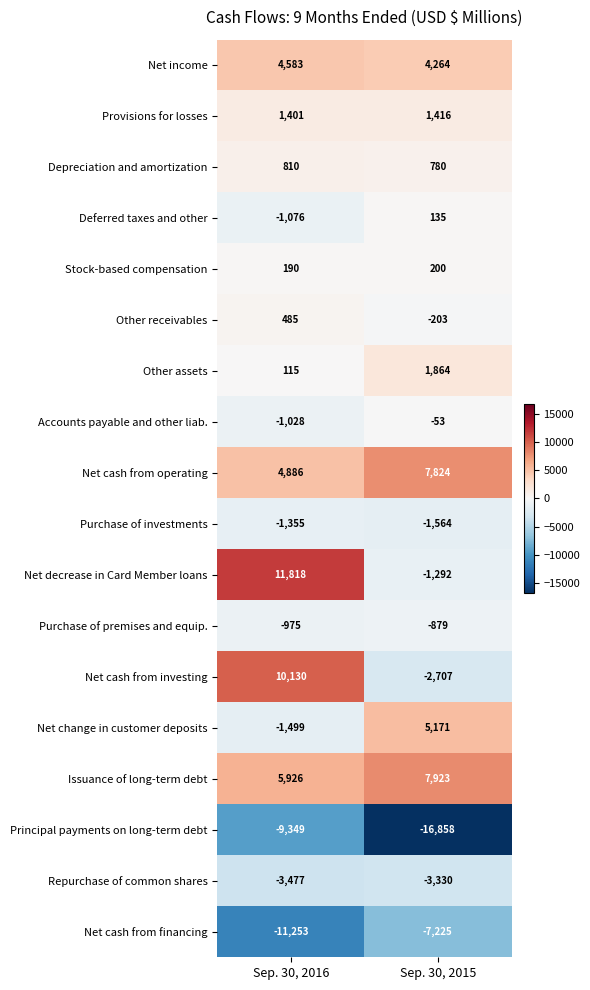

True or false: Principal payments on long-term debt has a value of -16858 at Sep. 30, 2015.

True